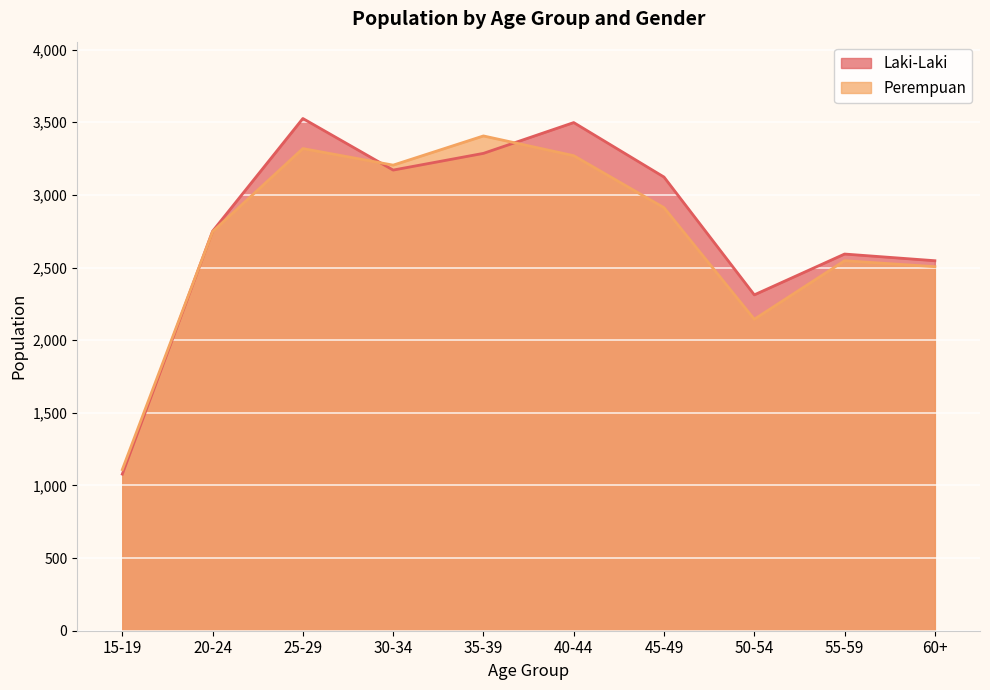

What is the sum of the Laki-Laki values at 25-29 and 50-54?

5838